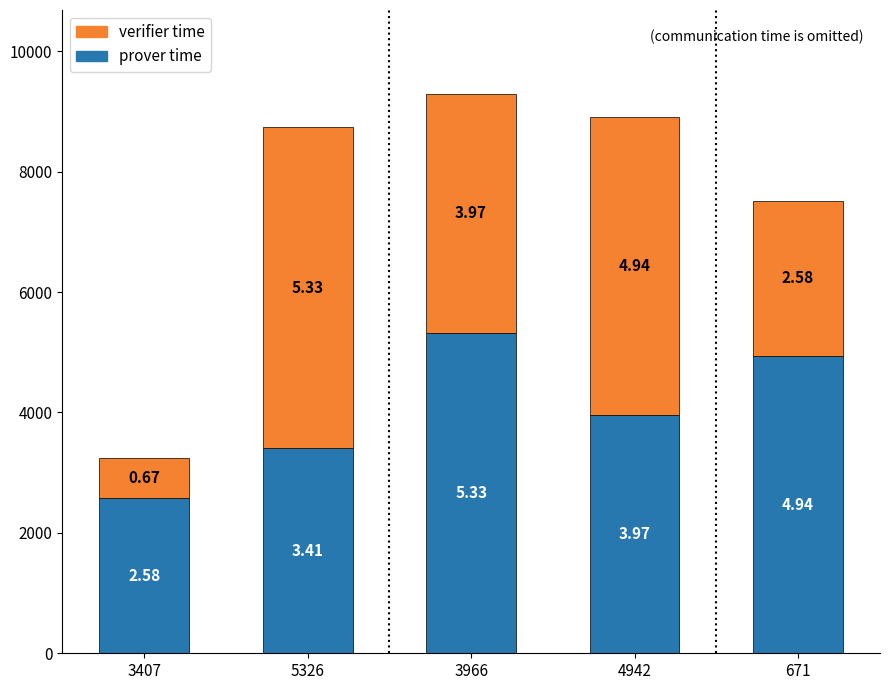

Are the bars grouped side by side (vs. stacked)?

No